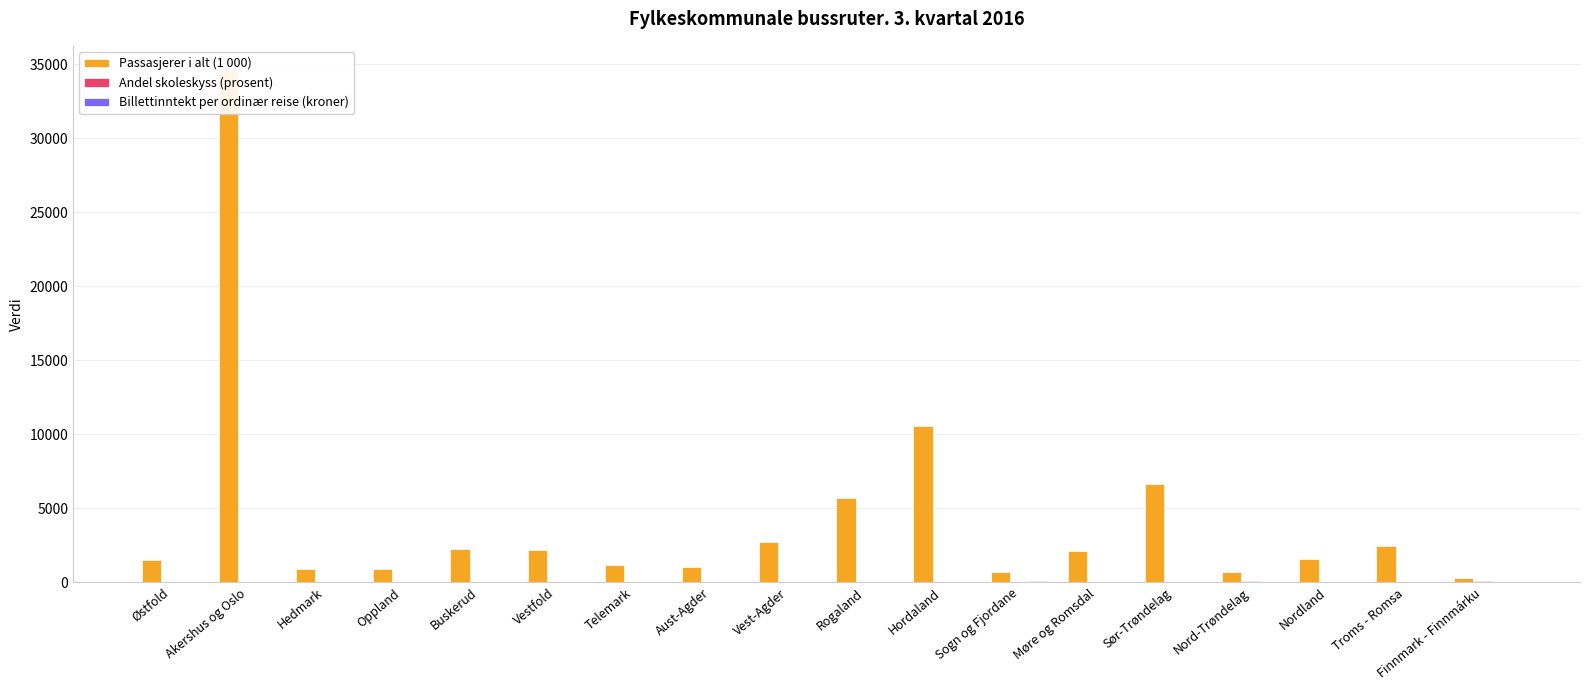

Rank the categories by Andel skoleskyss (prosent) value from lowest to highest.

Akershus og Oslo, Troms - Romsa, Sør-Trøndelag, Hordaland, Vestfold, Rogaland, Buskerud, Vest-Agder, Østfold, Telemark, Oppland, Møre og Romsdal, Sogn og Fjordane, Hedmark, Aust-Agder, Nordland, Finnmark - Finnmárku, Nord-Trøndelag